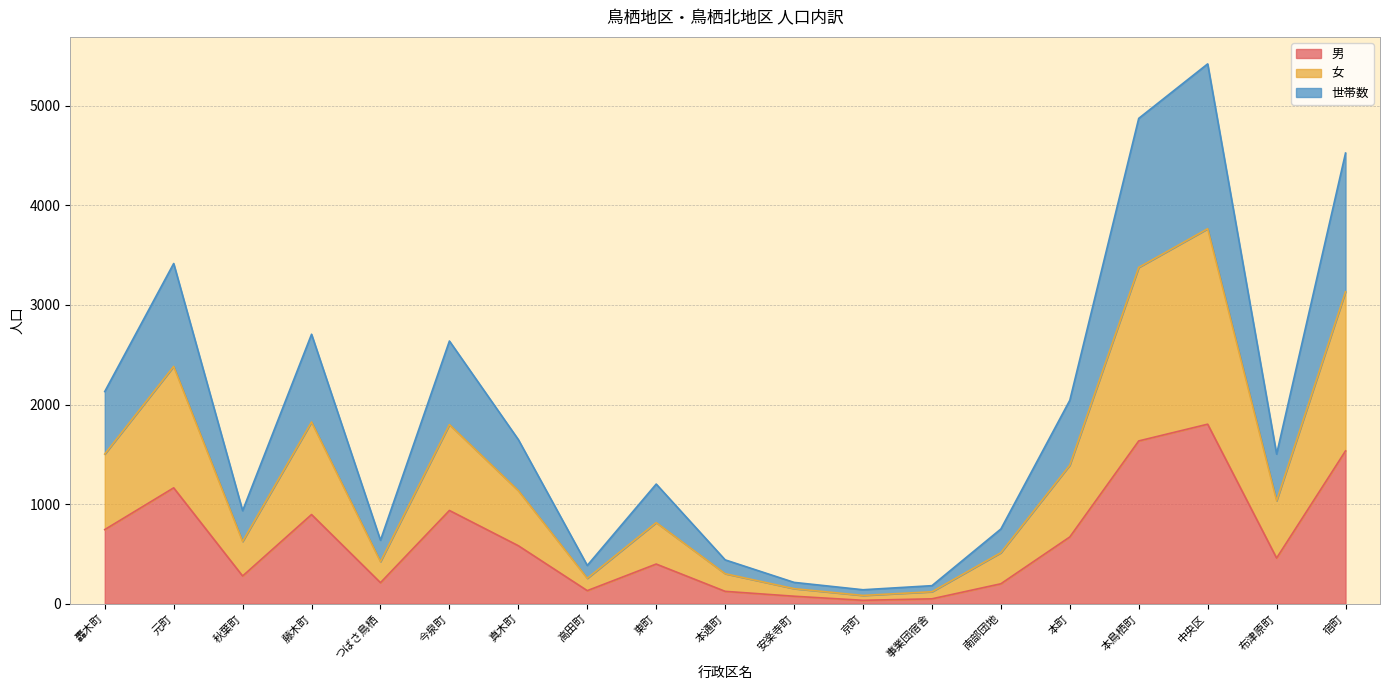

At which label is 女 closest to 1924?

藤木町